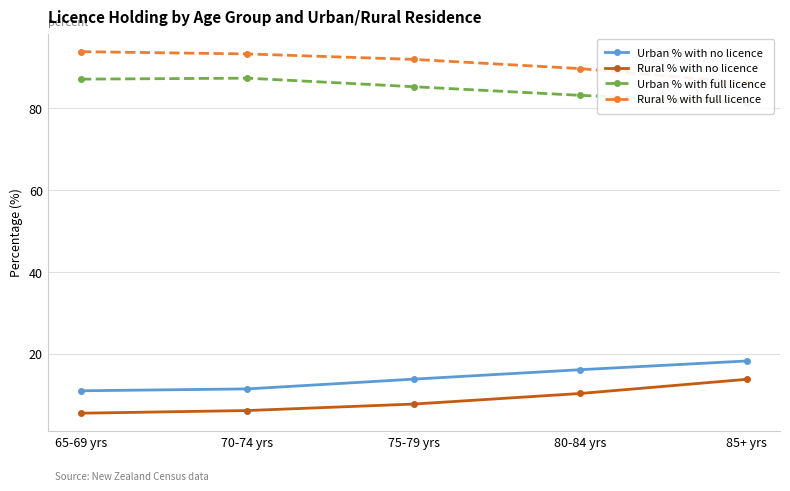

At 80-84 yrs, list the series in order from largest to smallest.

Rural % with full licence, Urban % with full licence, Urban % with no licence, Rural % with no licence